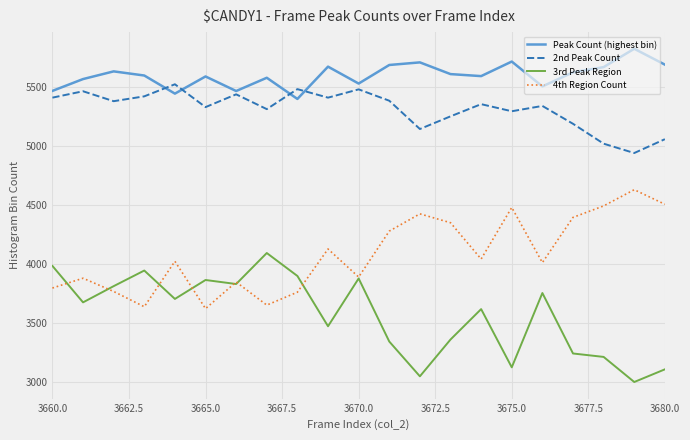

True or false: 2nd Peak Count and 4th Region Count intersect in this chart.

False